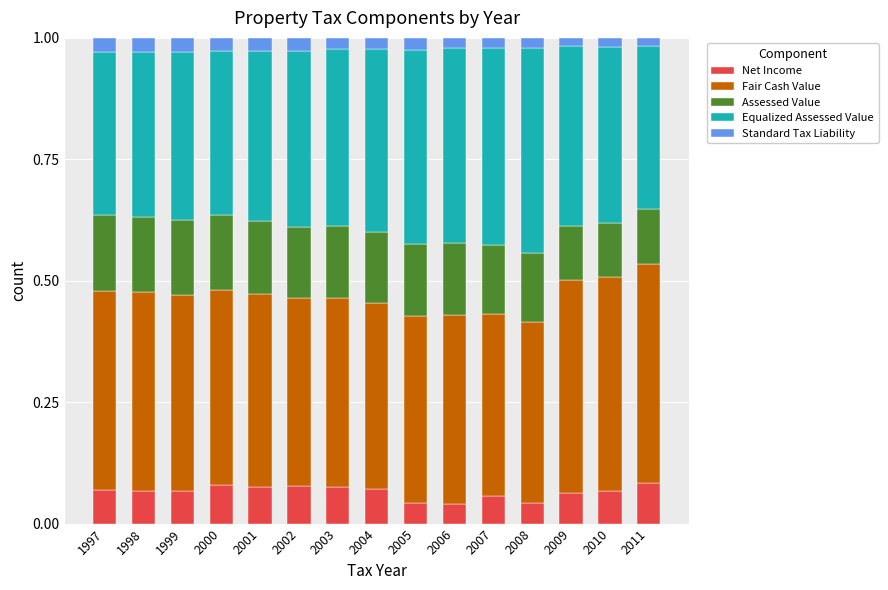

What is the total value across all series at 2007?

1.0